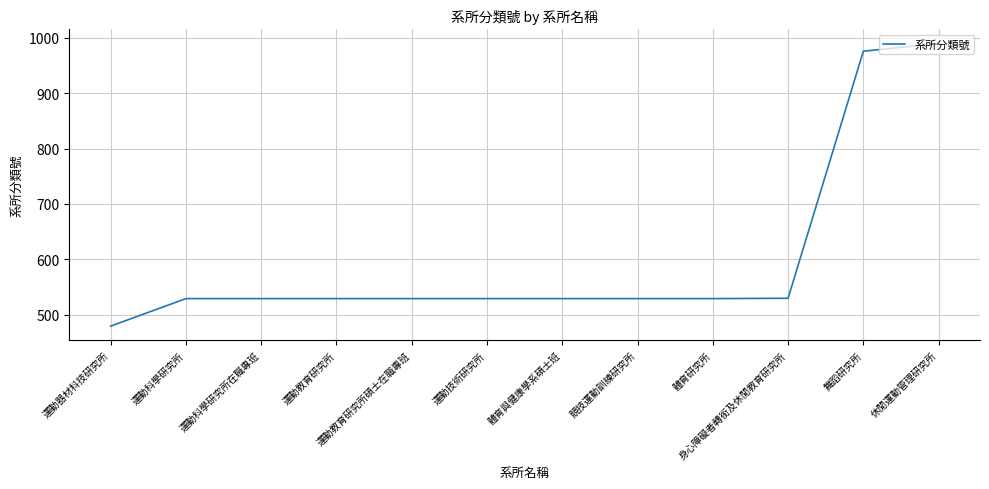

What is the difference between the values at 休閒運動管理研究所 and 競技運動訓練研究所?

461.1